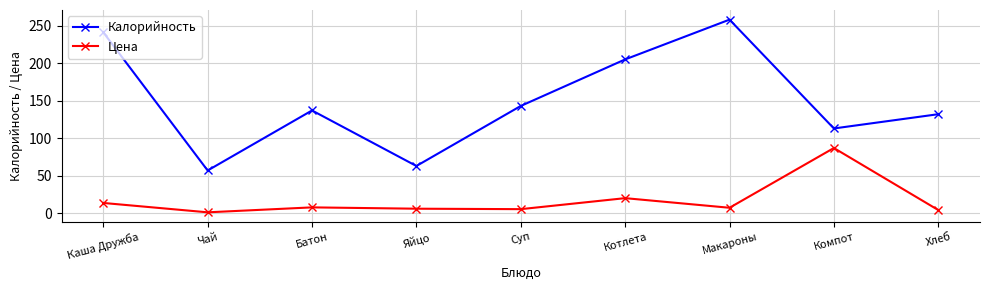

How many interior local peaks does the Калорийность series have?

2